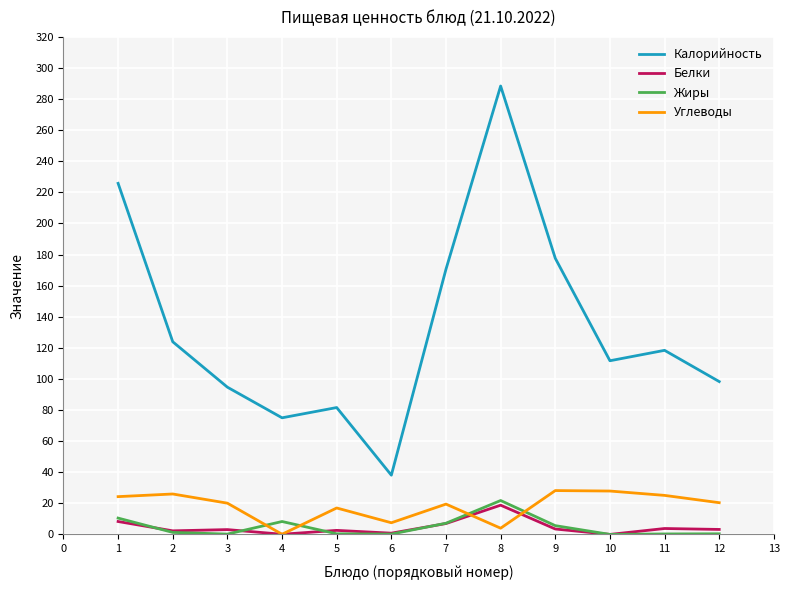

What is the average value of the Углеводы series?

18.3